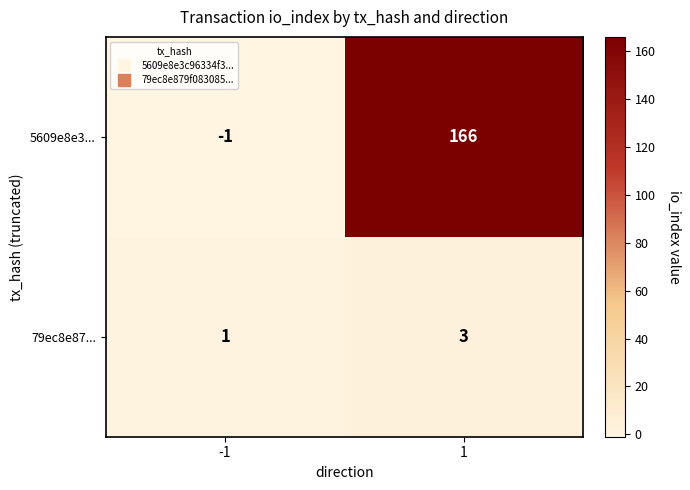

At how many categories does at least one series exceed 162?

1